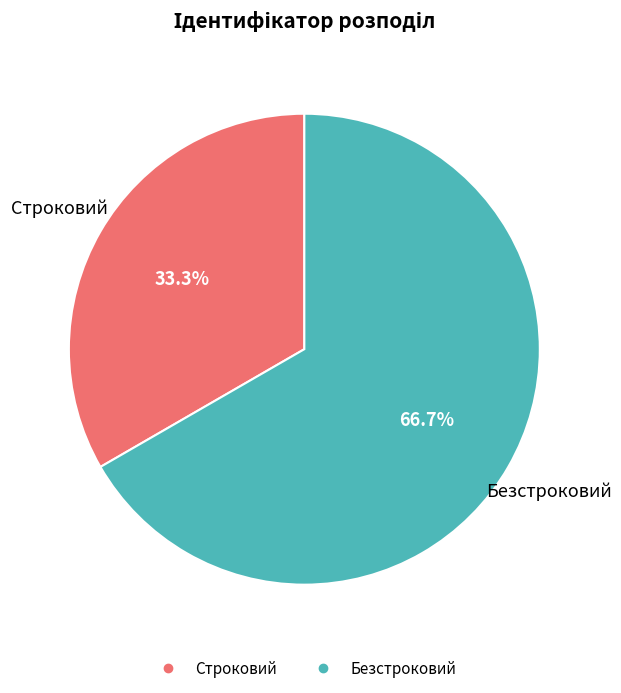

Which category accounts for the majority?

Безстроковий